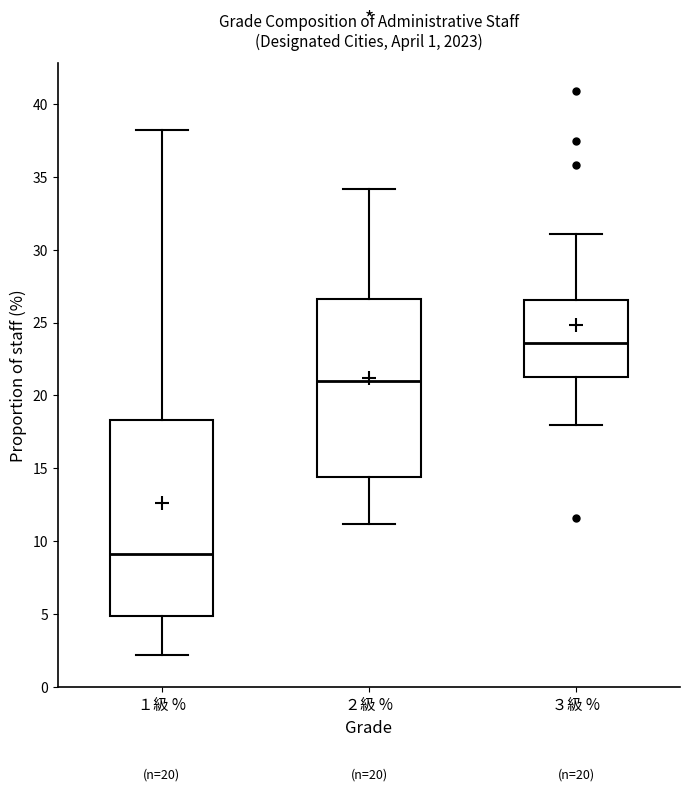

Comparing the boxes themselves (not the whiskers), which one is the tallest?

１級 %